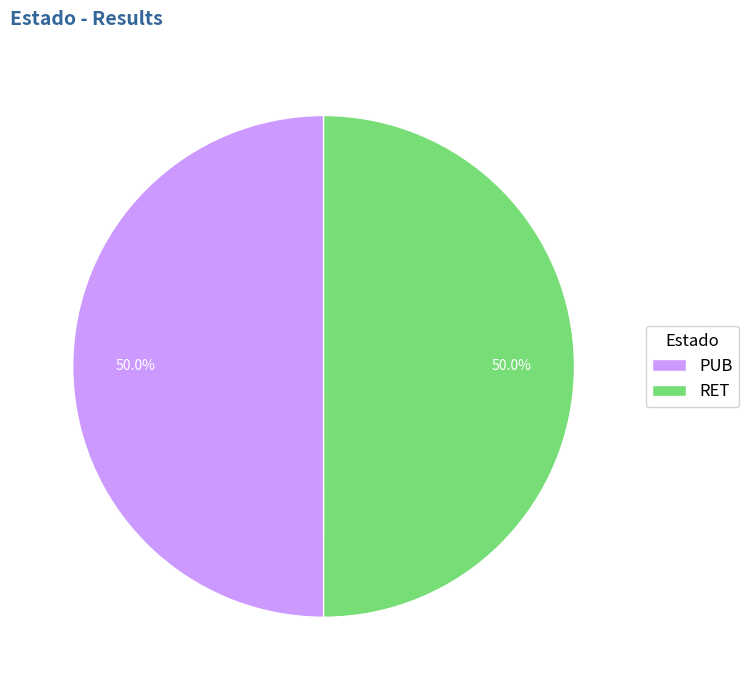

To the nearest percent, what portion does RET represent?

50%